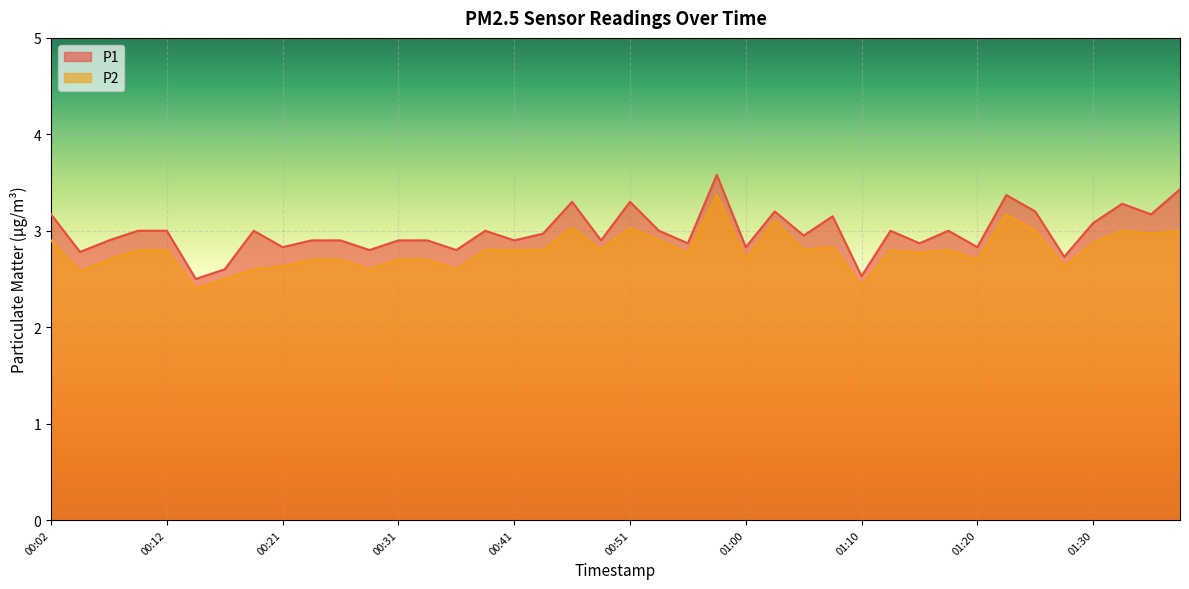

Which series has the widest spread of values?

P1